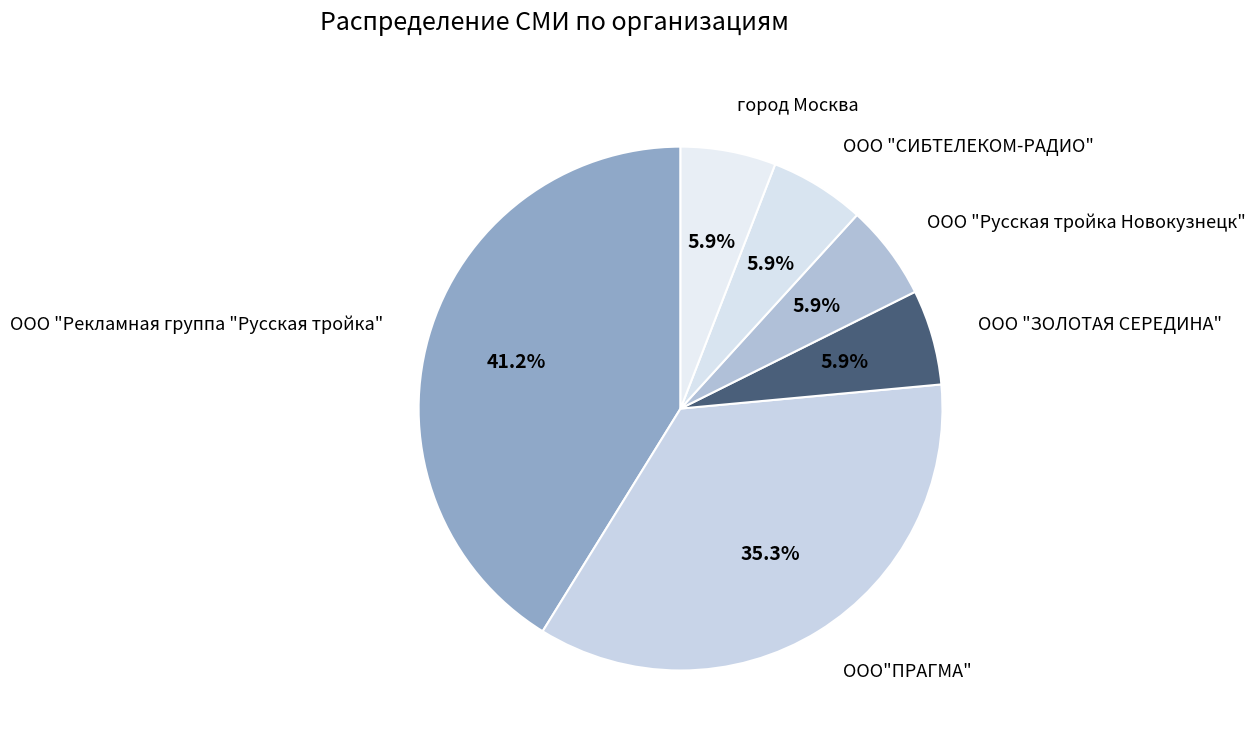

How much of the chart is everything except ООО "ЗОЛОТАЯ СЕРЕДИНА"?

94.1%